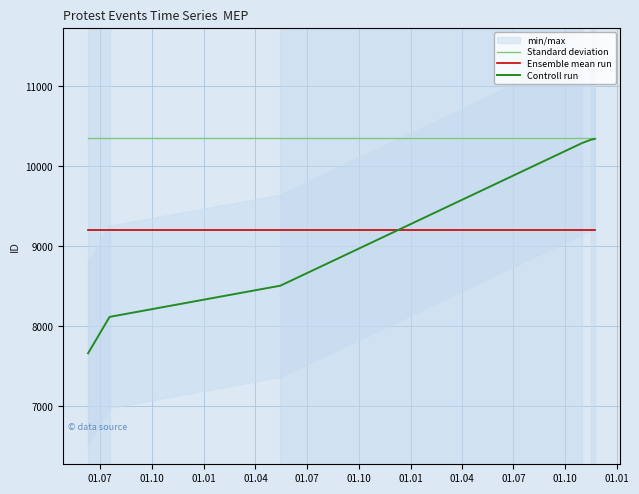

True or false: Ensemble mean run and Controll run cross at least once.

True